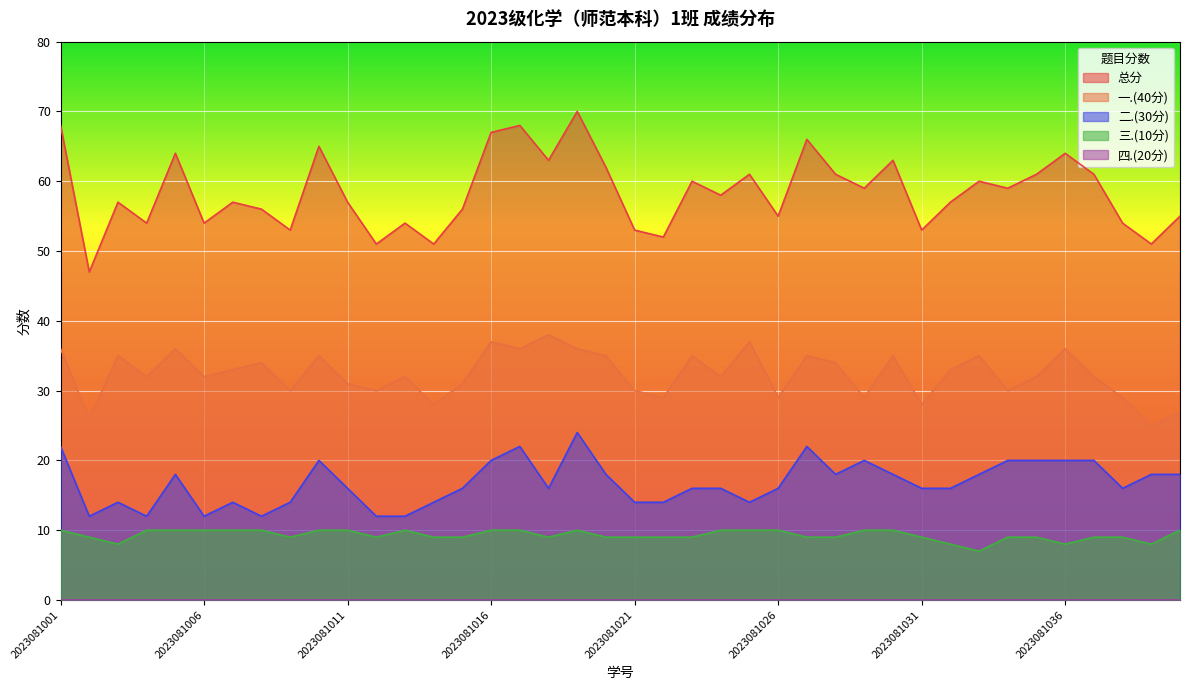

Between 2023081019 and 2023081034, which is larger?

2023081019